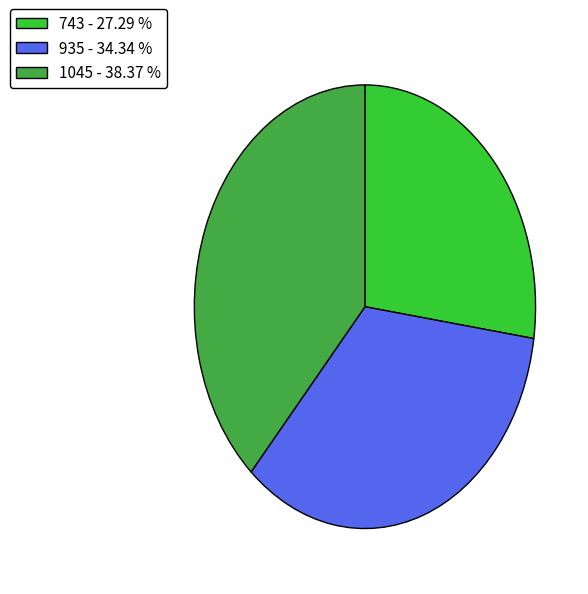

Which category has the biggest portion of the pie?

1045